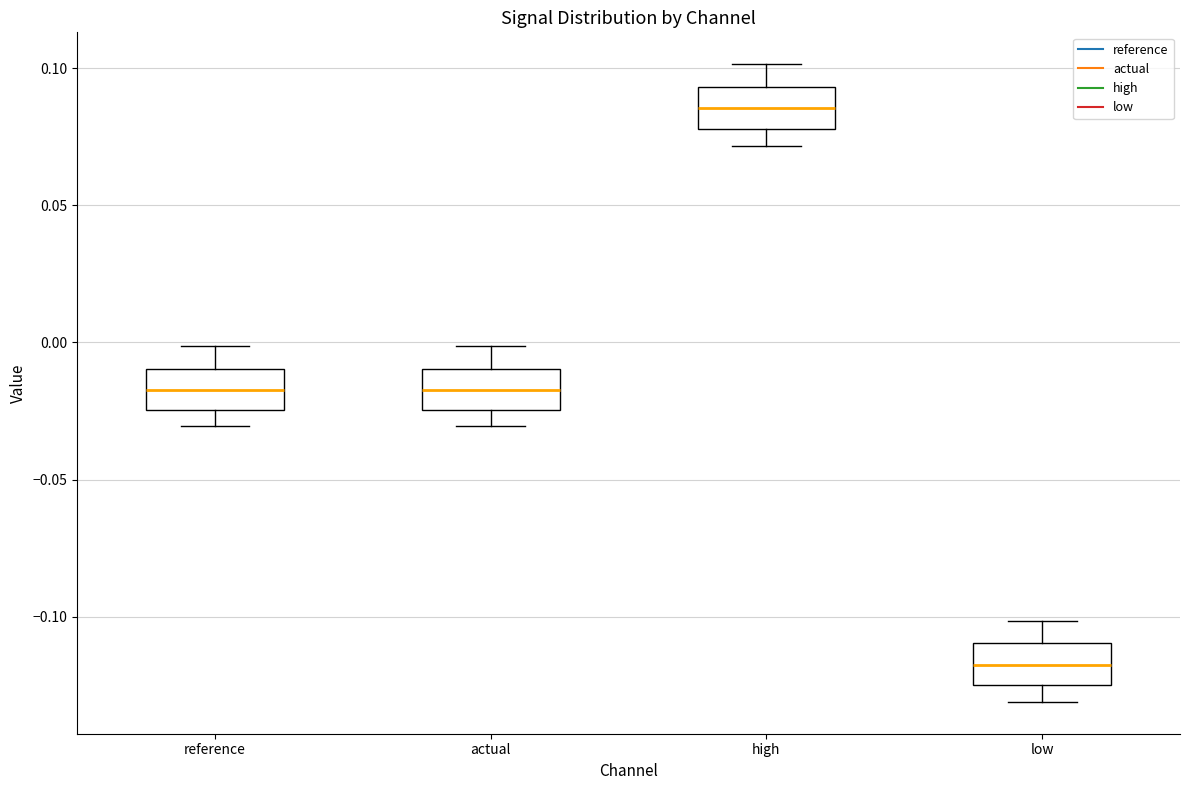

Reading left to right, read every box against the y-axis: the position of its median line, the range the box covers, and the ends of its whiskers. The values are not printed on the chart, so give them approximately, as read against the axis.

reference: median -0.015, box -0.025 to -0.010, whiskers -0.030 to 0.000
actual: median -0.015, box -0.025 to -0.010, whiskers -0.030 to 0.000
high: median 0.085, box 0.080 to 0.095, whiskers 0.070 to 0.100
low: median -0.120, box -0.125 to -0.110, whiskers -0.130 to -0.100